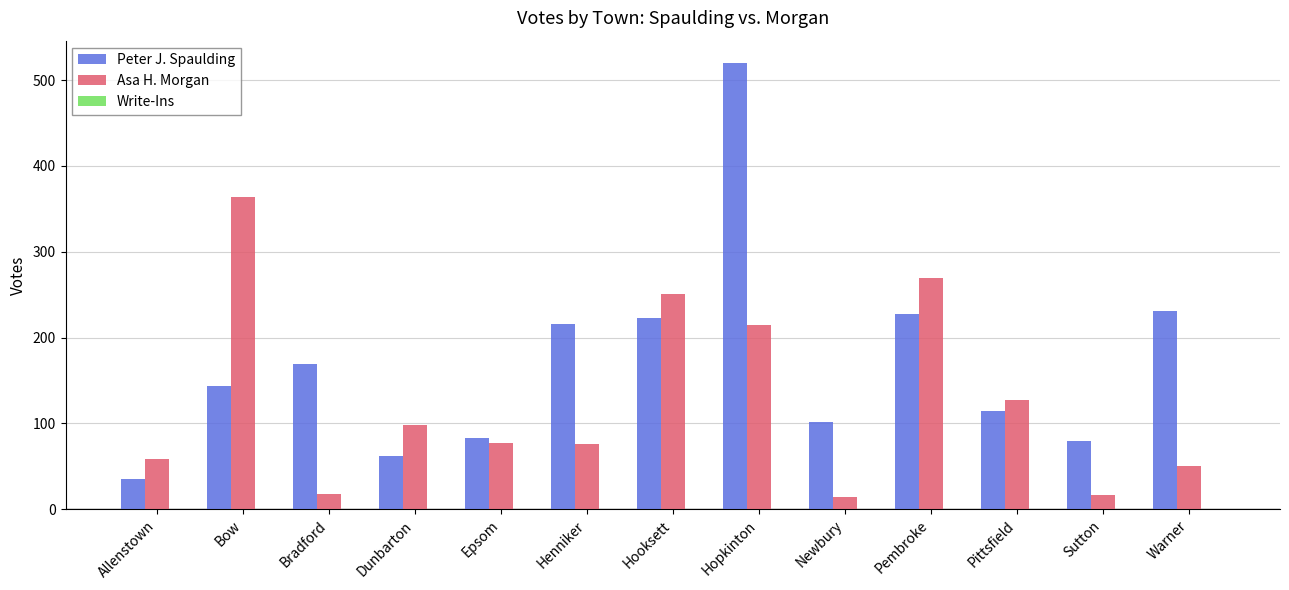

Rank the series at Bow from highest to lowest value.

Asa H. Morgan, Peter J. Spaulding